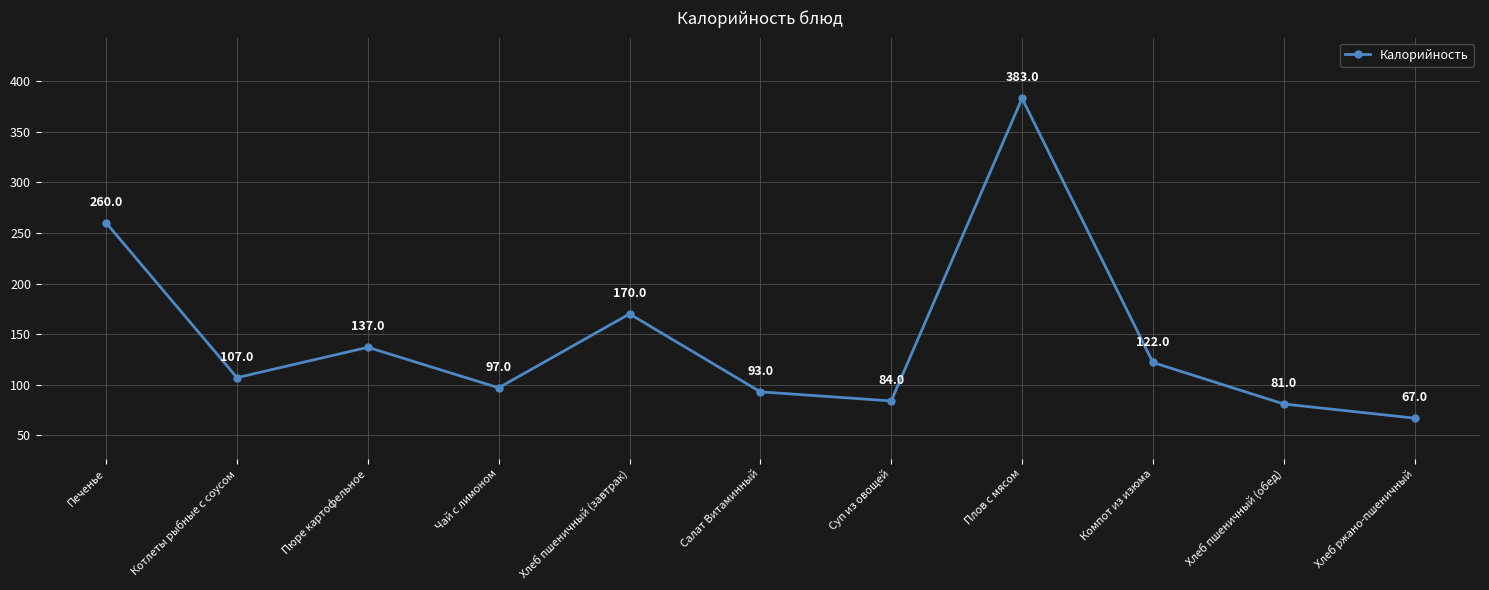

Approximately how many times larger is the value at Плов с мясом compared to Компот из изюма?

3.1